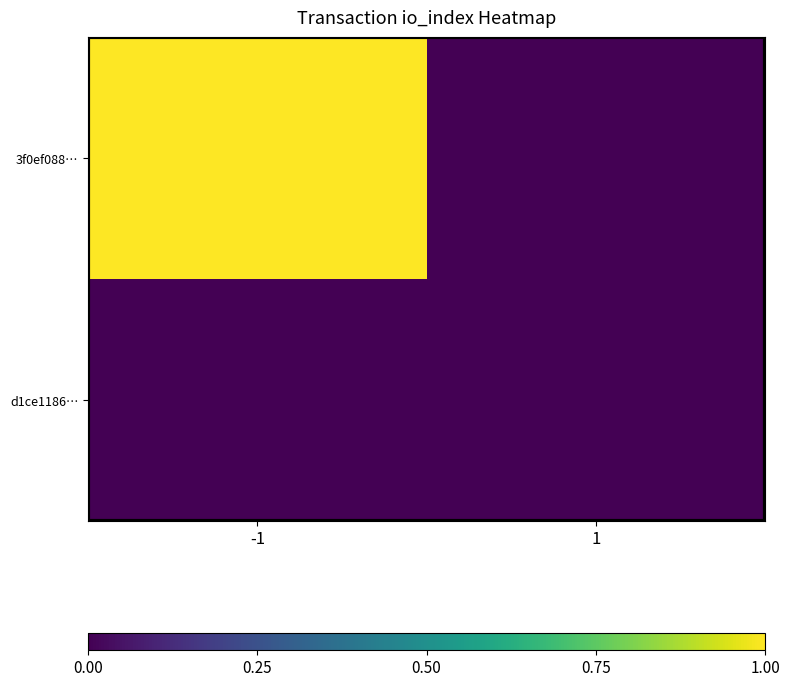

At how many categories does at least one series exceed 0?

1